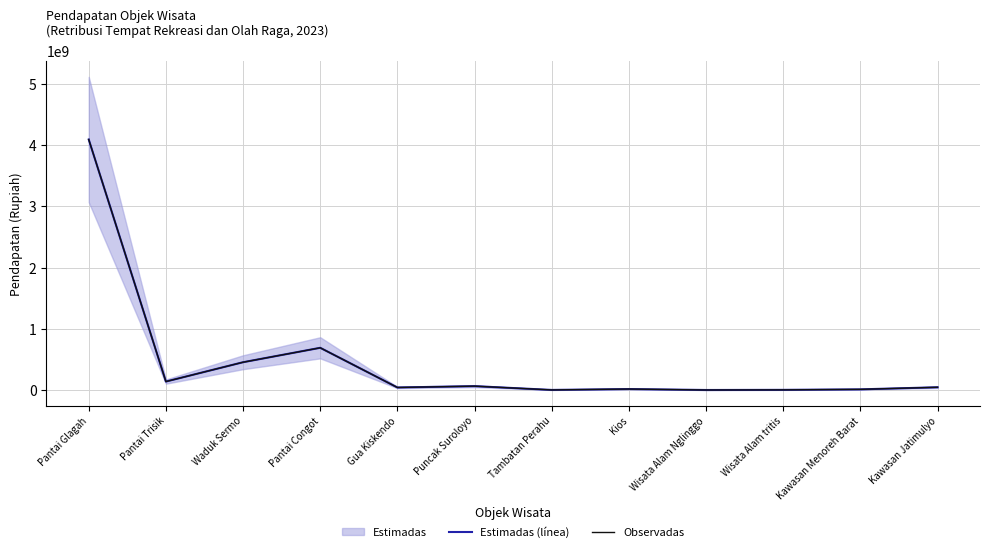

Between Pantai Glagah and Tambatan Perahu, which is larger?

Pantai Glagah